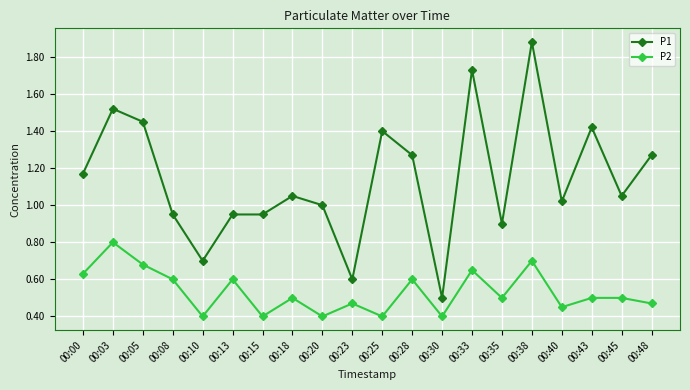

True or false: P2 and P1 intersect in this chart.

False